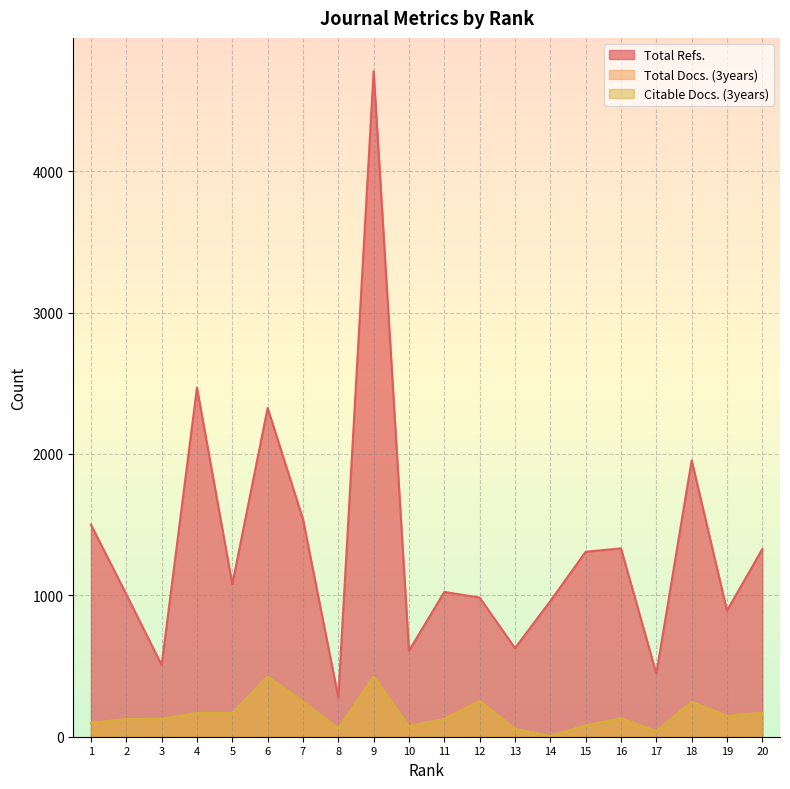

Reading left to right, what are all the values shown in this chart?

Total Refs.: 1500	1007	507	2469	1079	2325	1539	278	4707	608	1024	984	627	959	1308	1332	447	1955	892	1327
Total Docs. (3years): 97	124	126	167	167	424	249	58	424	74	126	252	55	5	79	129	39	246	146	169
Citable Docs. (3years): 96	124	126	167	167	424	249	56	424	74	122	251	54	5	79	129	39	246	146	168